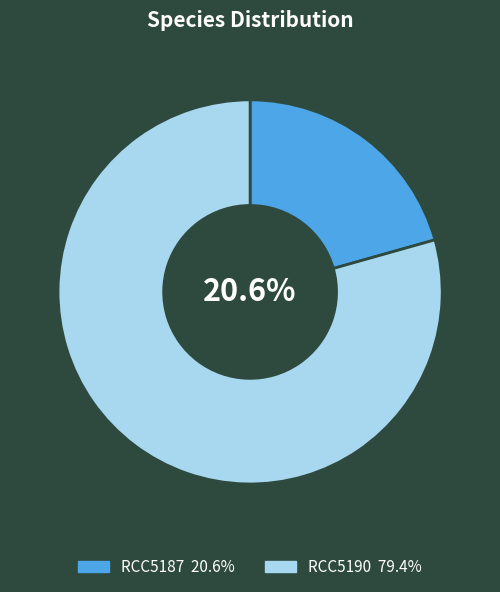

Does RCC5187 represent more than half of the total?

No